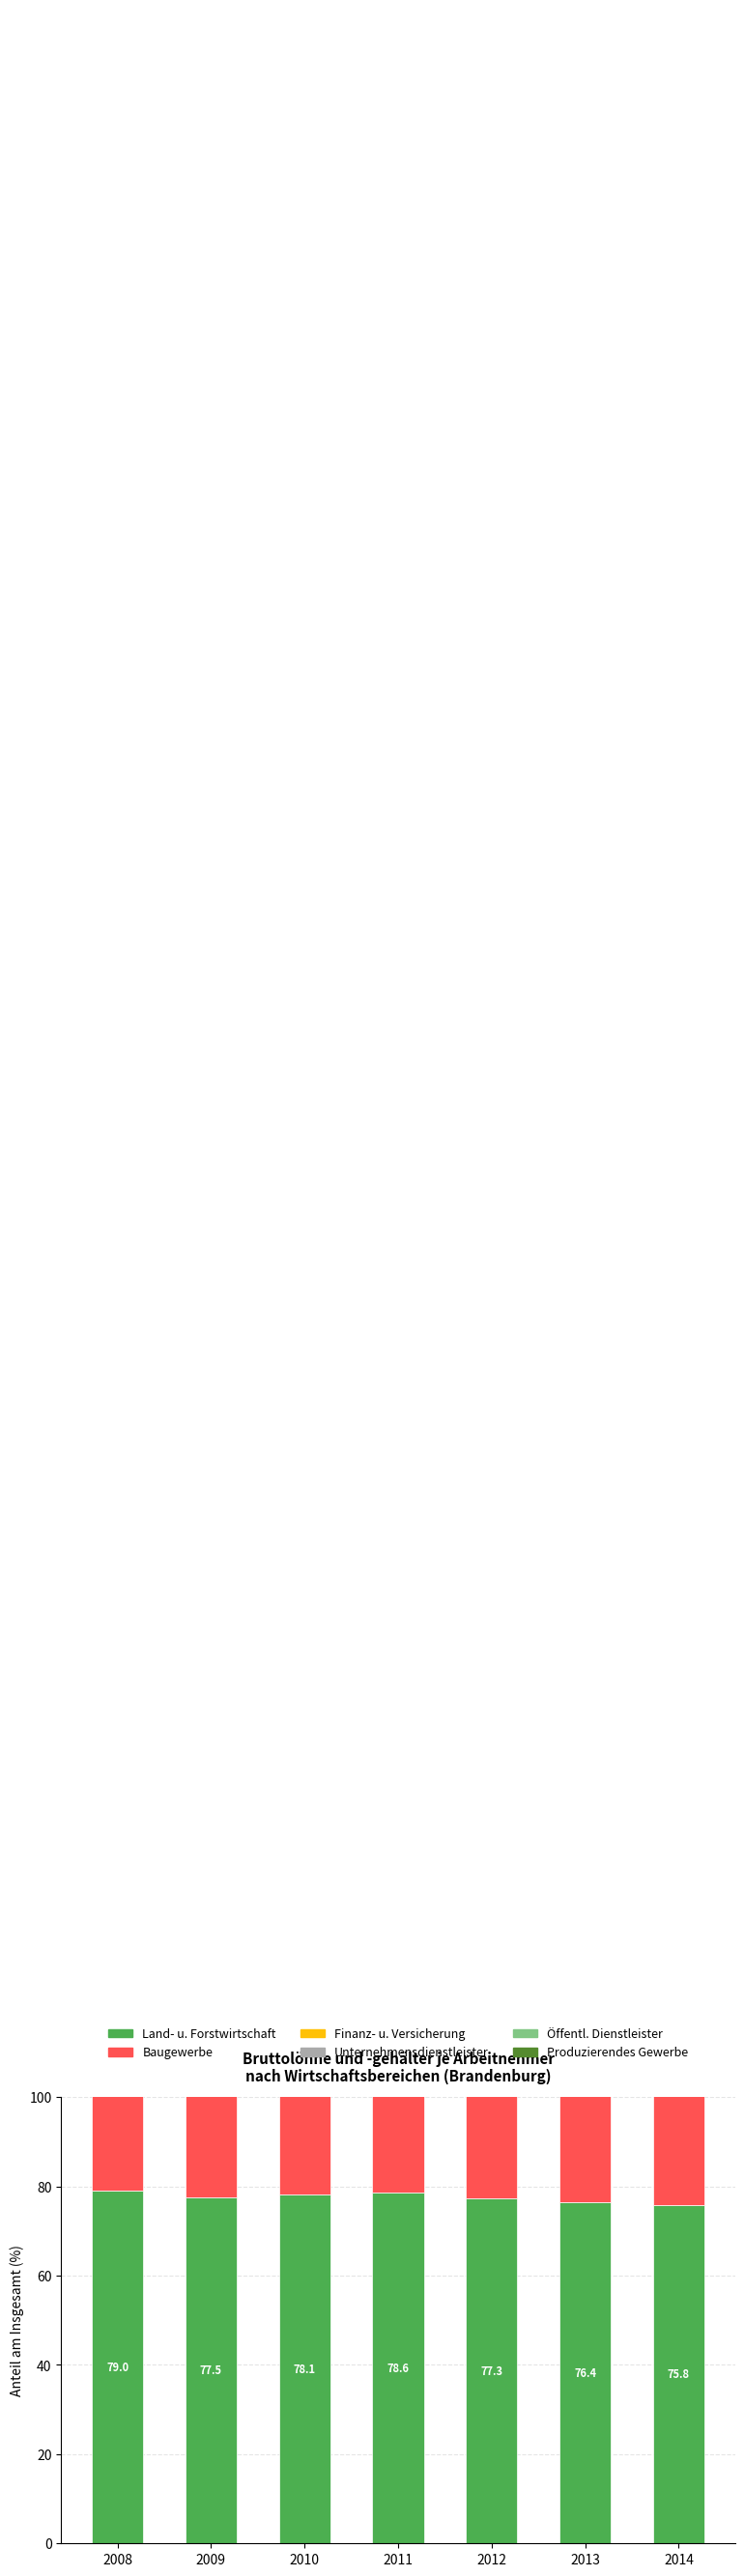

What is the sum of the Baugewerbe values at 2008 and 2013?

197.6